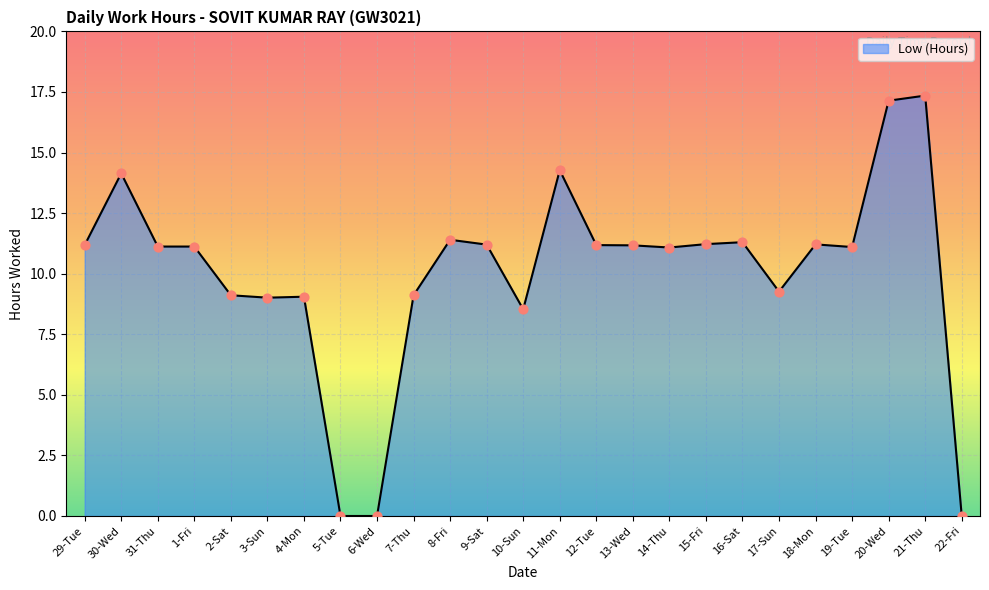

Which has a higher value, 15-Fri or 20-Wed?

20-Wed